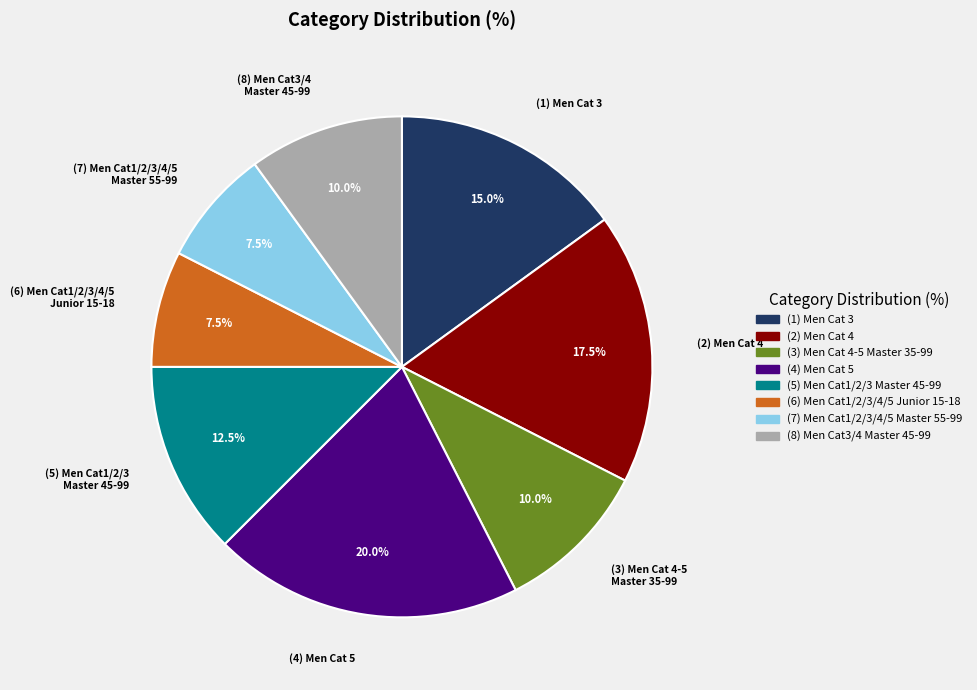

Between (4) Men Cat 5 and (3) Men Cat 4-5 Master 35-99, which is larger?

(4) Men Cat 5